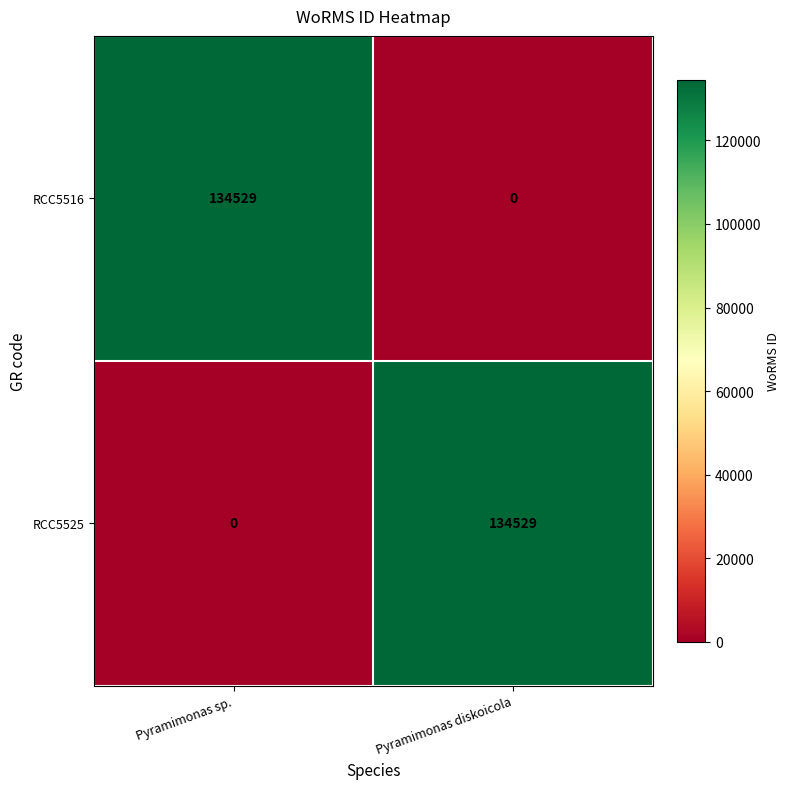

Reading left to right, transcribe all the data shown in this chart.

RCC5516: Pyramimonas sp.=134529	Pyramimonas diskoicola=0
RCC5525: Pyramimonas sp.=0	Pyramimonas diskoicola=134529